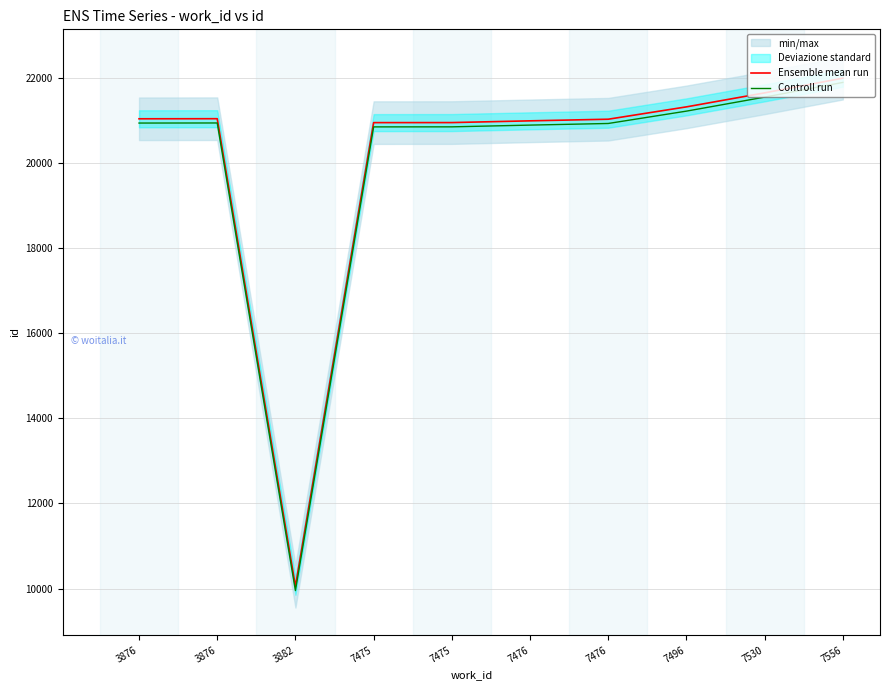

At 7475, list the series in order from smallest to largest.

Controll run, Ensemble mean run